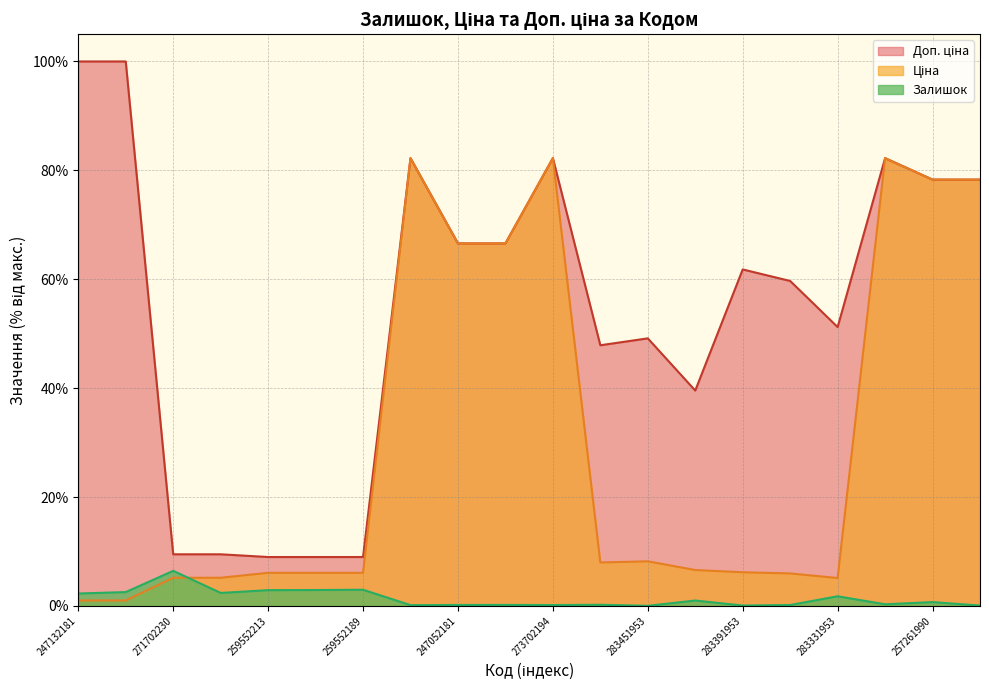

What is the value of the Залишок point at the 14th from the left?

1.0